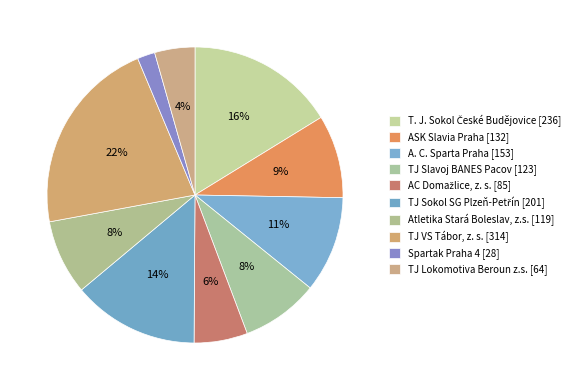

How many slices are in this pie chart?

10